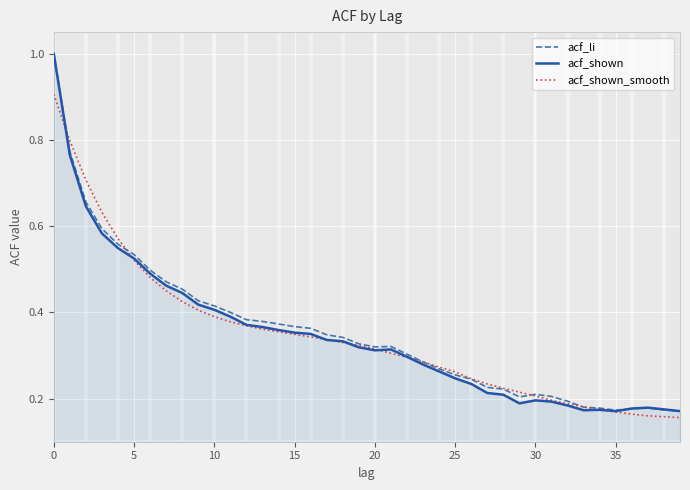

How many intersections are there between acf_shown_smooth and acf_shown?

7